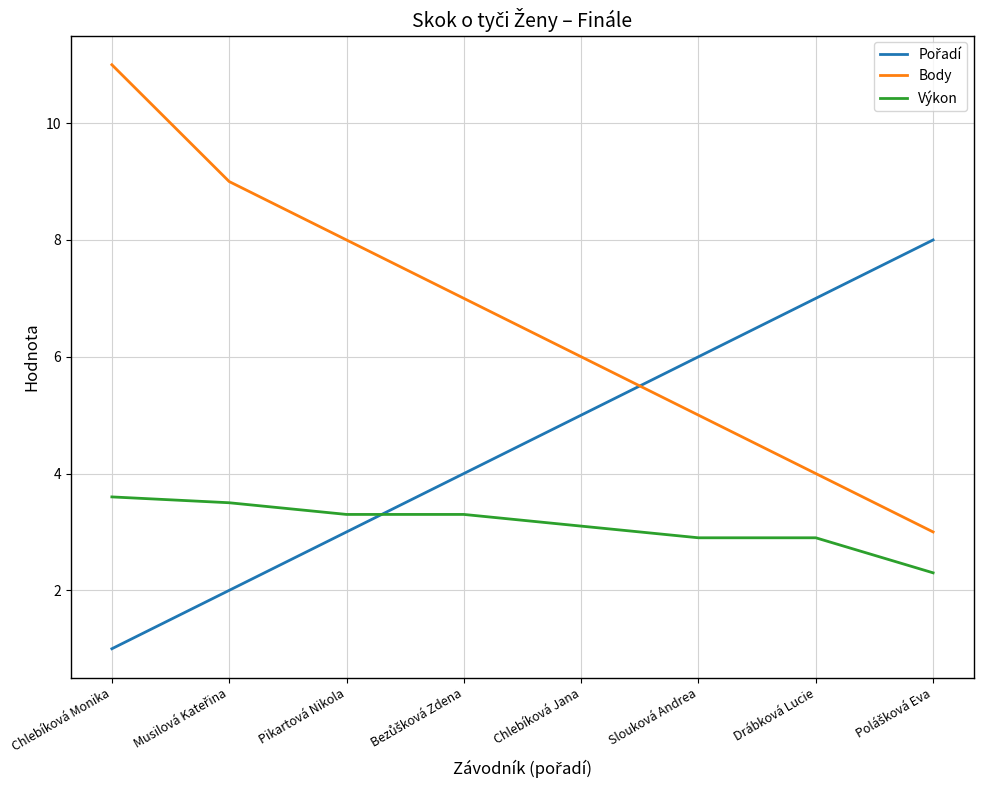

True or false: Body and Výkon intersect in this chart.

False